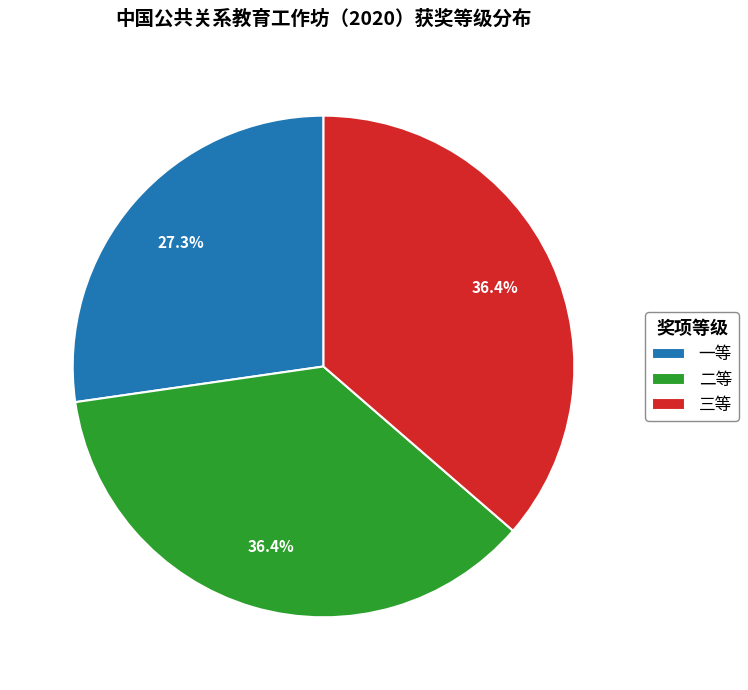

Approximately how many times larger is the value at 三等 compared to 一等?

1.3